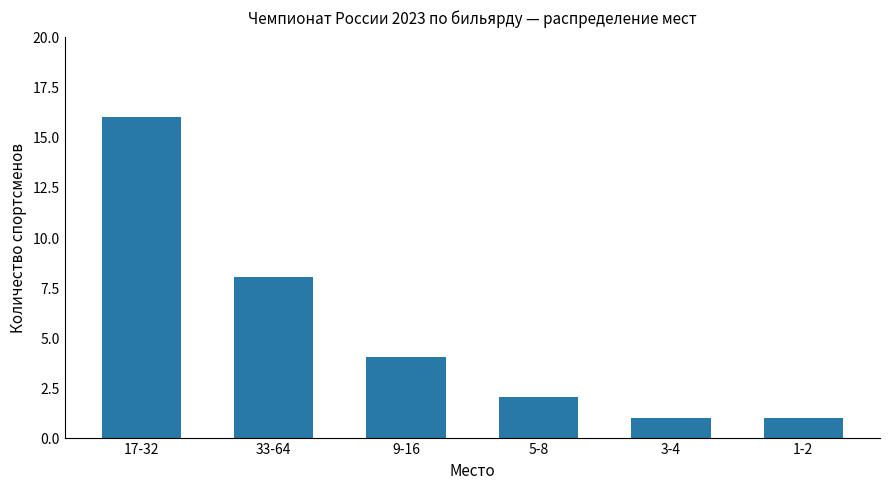

At which category does the chart reach its peak across all series?

17-32